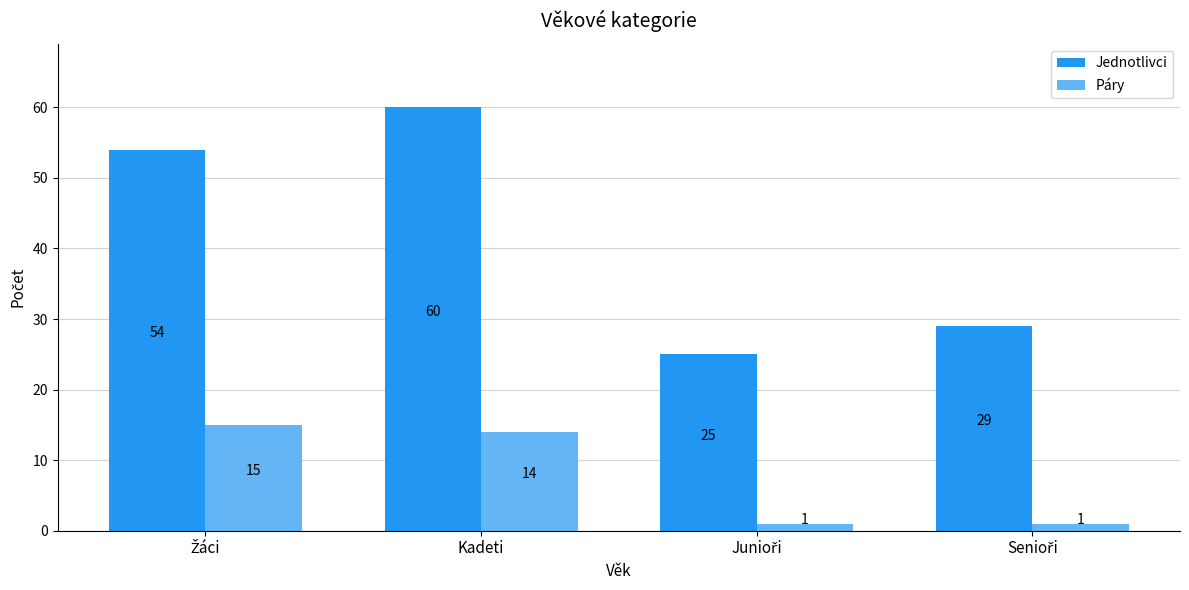

Reading left to right, what are all the values shown in this chart?

Jednotlivci: 54	60	25	29
Páry: 15	14	1	1